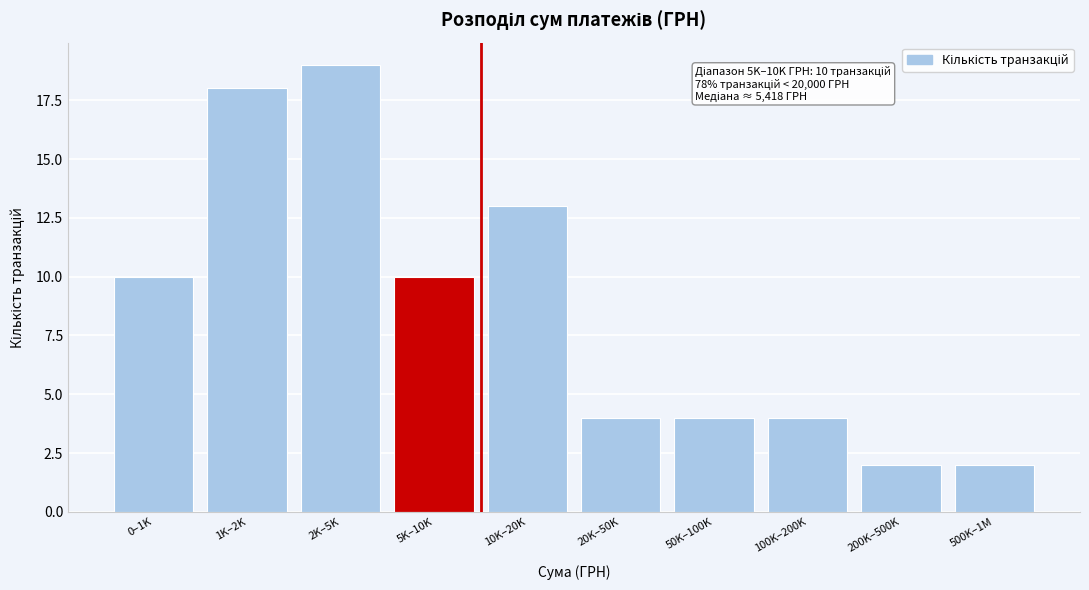

Reading left to right, list all the values displayed in this chart.

0–1K=10	1K–2K=18	2K–5K=19	5K–10K=10	10K–20K=13	20K–50K=4	50K–100K=4	100K–200K=4	200K–500K=2	500K–1M=2